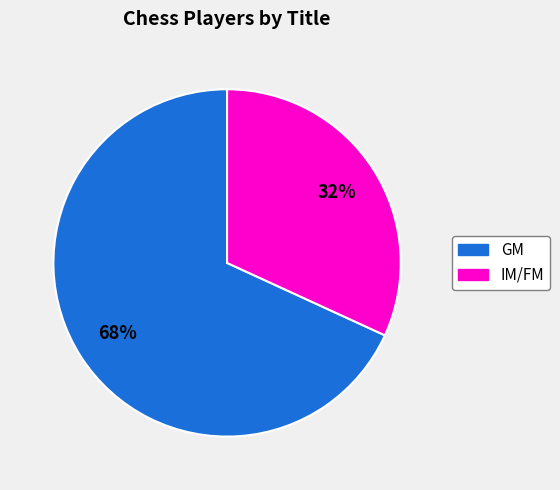

Do GM and IM/FM together represent more than half of the pie?

Yes